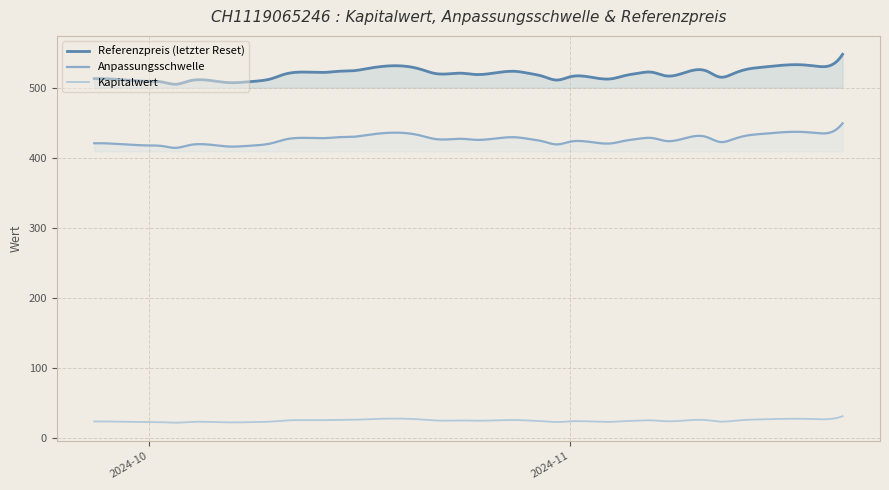

Rank the categories by Referenzpreis value from lowest to highest.

34, 32, 31, 35, 36, 30, 33, 37, 15, 13, 29, 38, 7, 14, 16, 9, 12, 19, 28, 21, 6, 17, 22, 11, 20, 27, 10, 18, 26, 8, 25, 23, 5, 24, 4, 2, 1, 3, 0